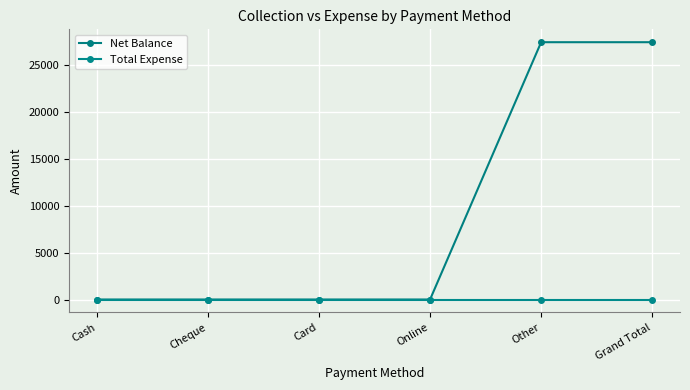

How many categories are shown in the chart?

6